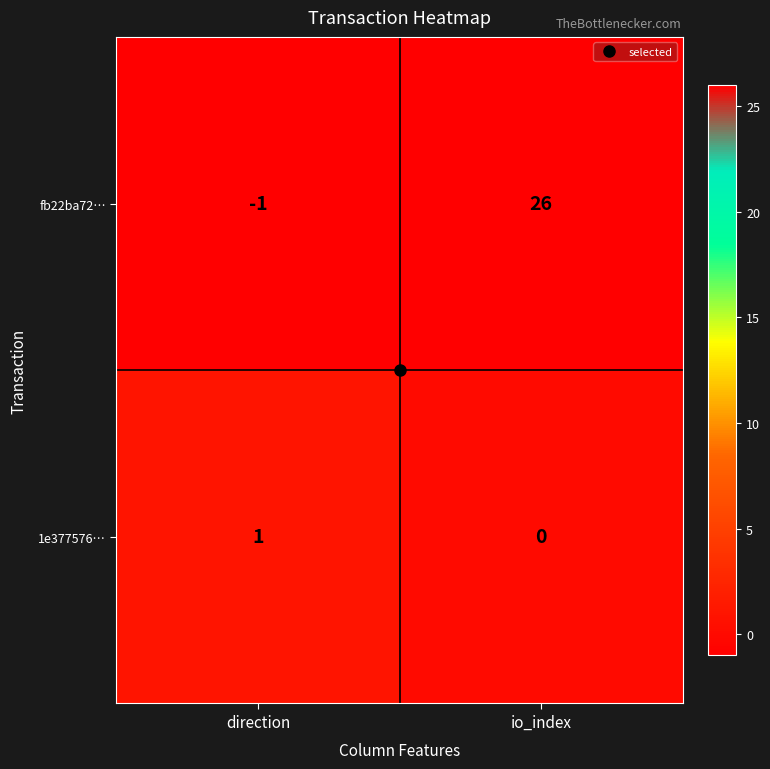

Which series has the largest range (max minus min)?

fb22ba72…